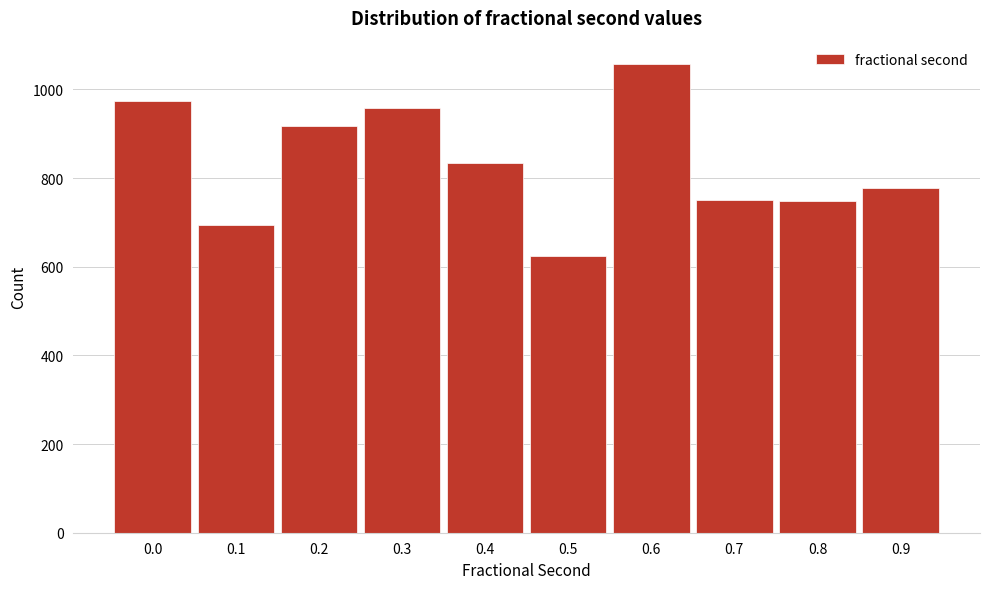

Read the value at 0.1.

693